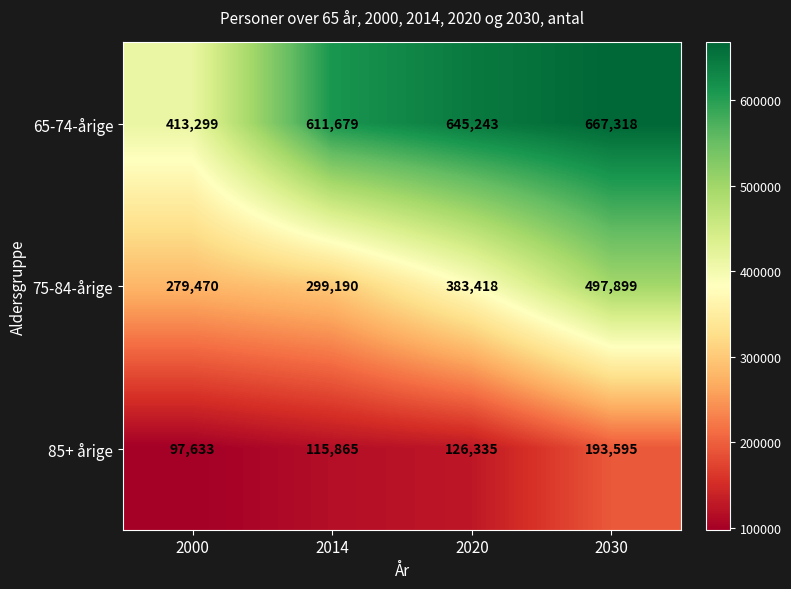

At 2014, list the series in order from smallest to largest.

85+ årige, 75-84-årige, 65-74-årige